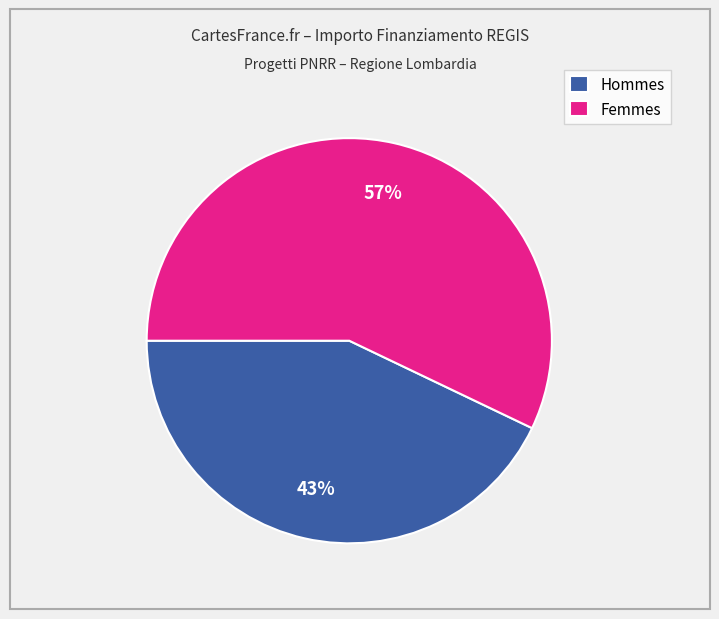

Do Hommes and Femmes together represent more than half of the pie?

Yes